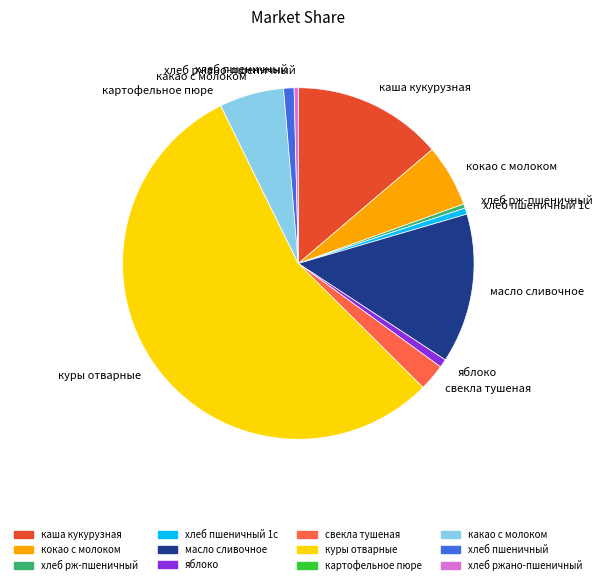

The куры отварные slice represents 55% of the pie. True or false?

True